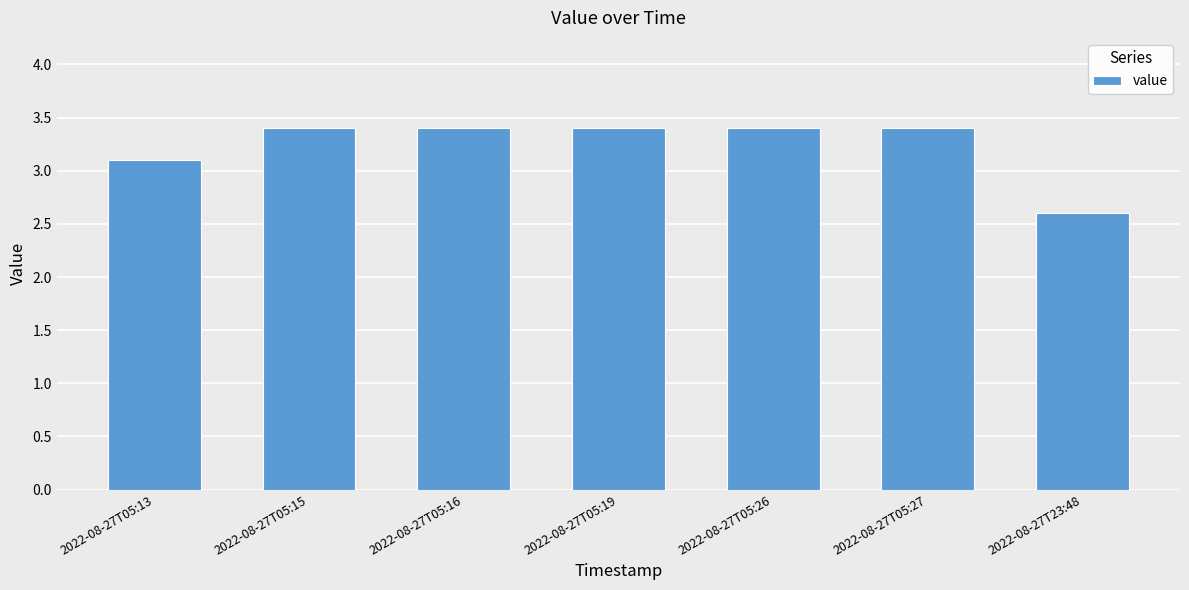

Where does the data first go above 3?

2022-08-27T05:13